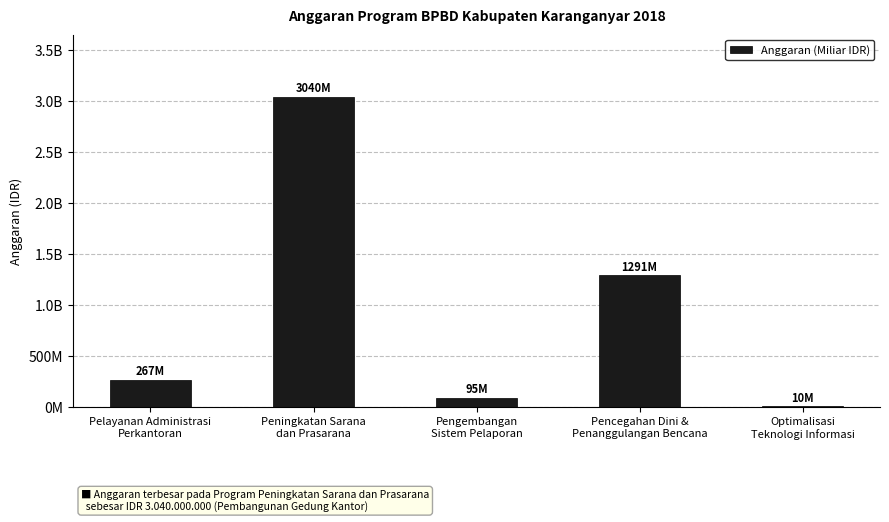

Approximately how many times larger is the value at Pencegahan Dini &
Penanggulangan Bencana compared to Pengembangan
Sistem Pelaporan?

13.6